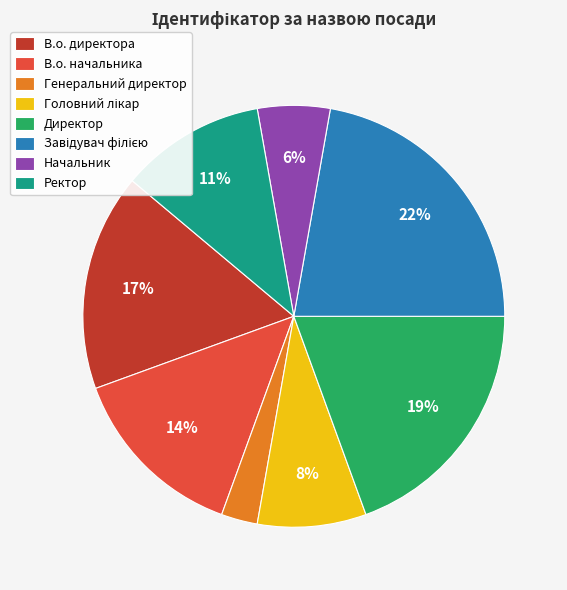

Count the number of slices in the pie.

8